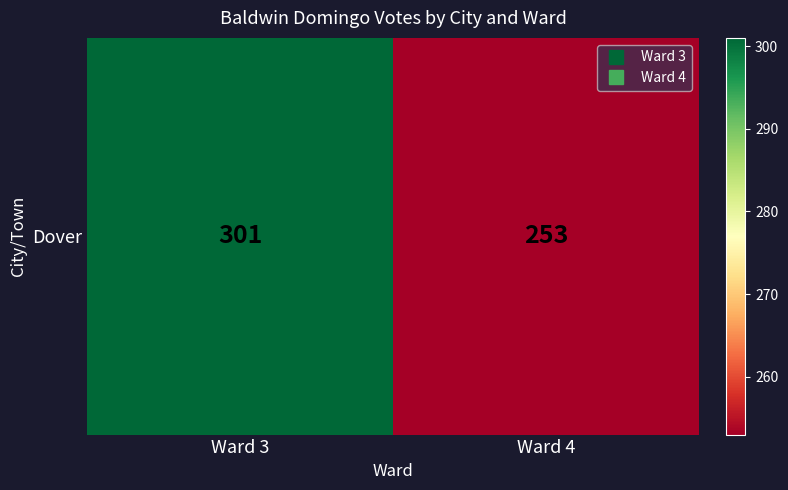

Reading left to right, list all the values displayed in this chart.

301	253